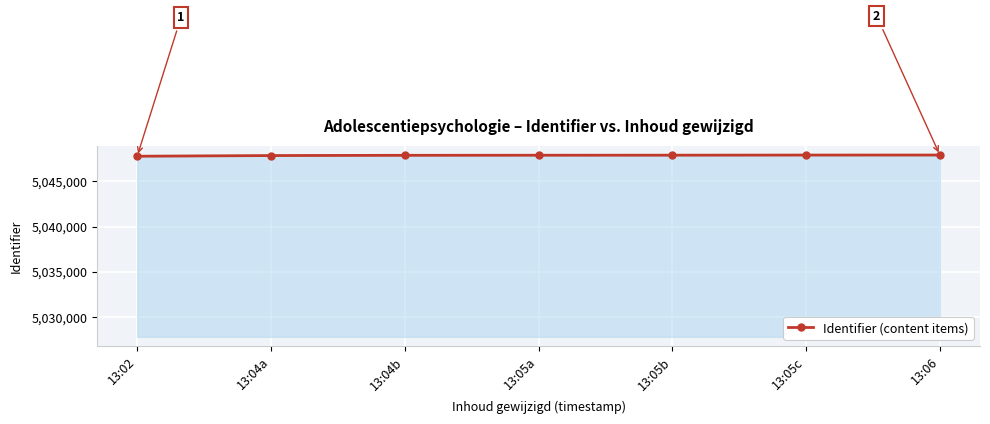

What is the sum of the values at 13:05c and 13:02?

10095694